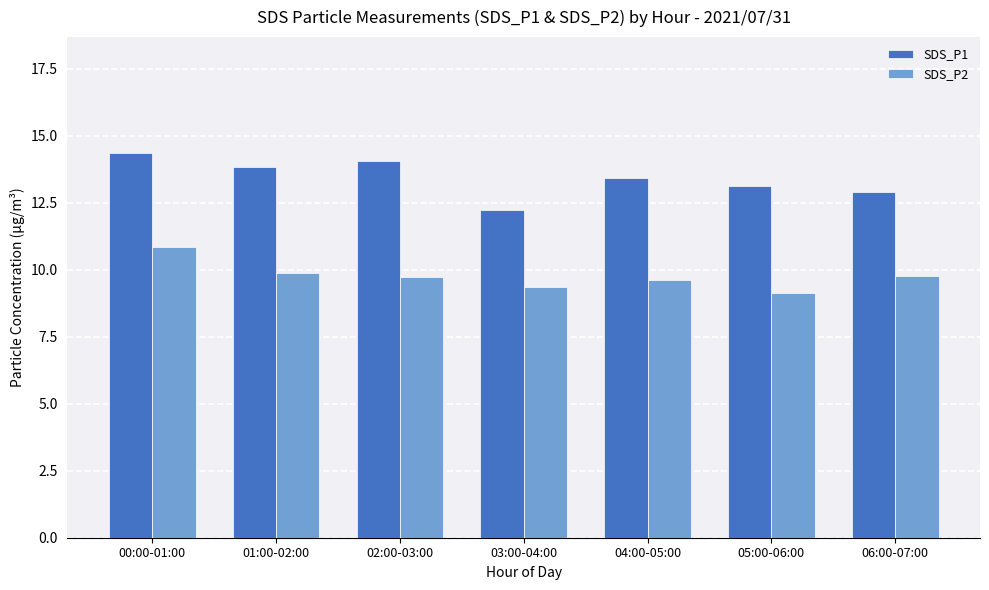

Read the SDS_P2 value at 00:00-01:00.

10.8